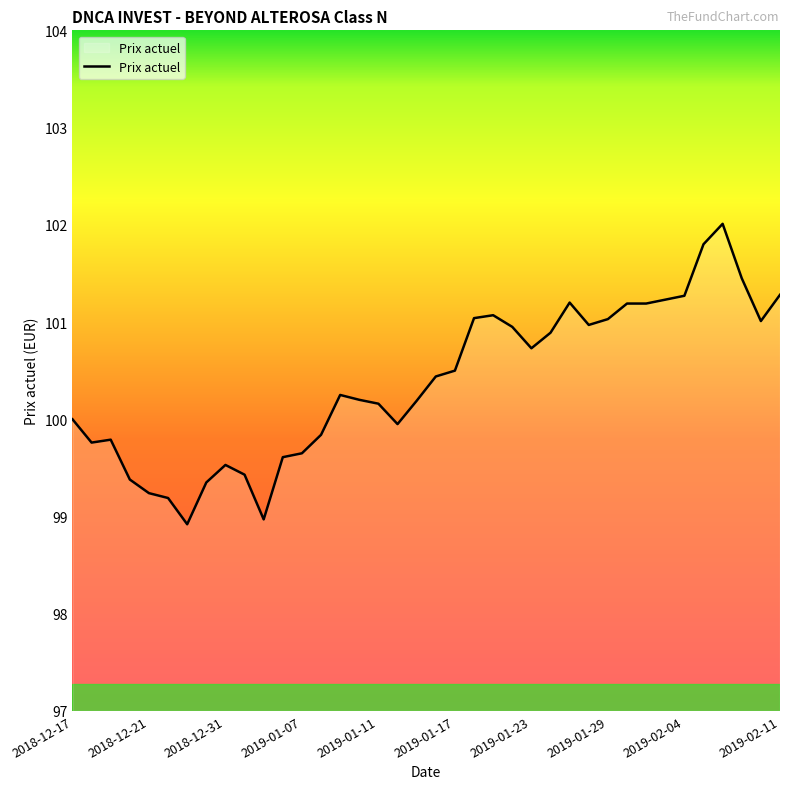

What is the greatest value displayed?

102.0